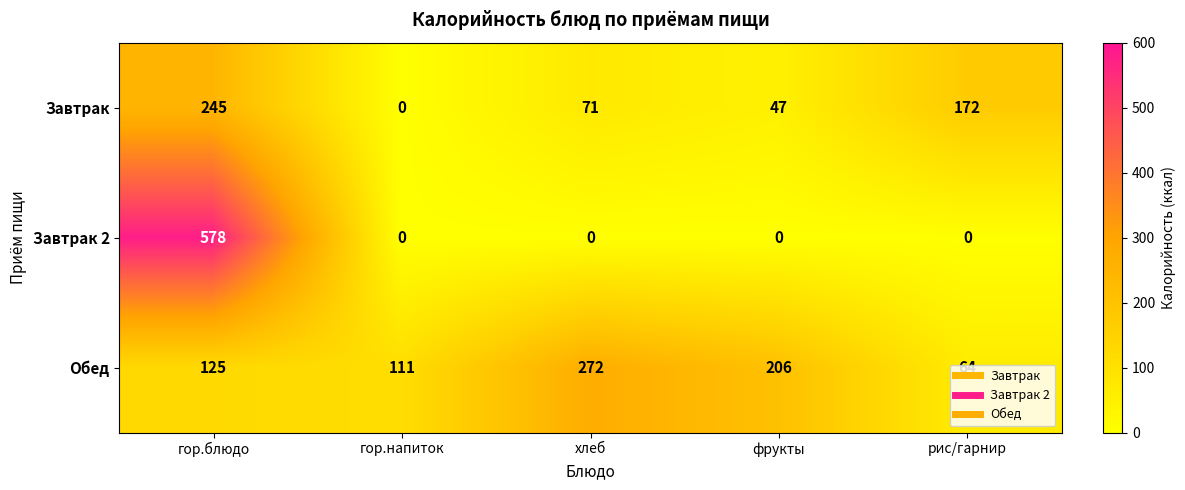

What is the difference between the second highest and minimum values in the Завтрак series?

172